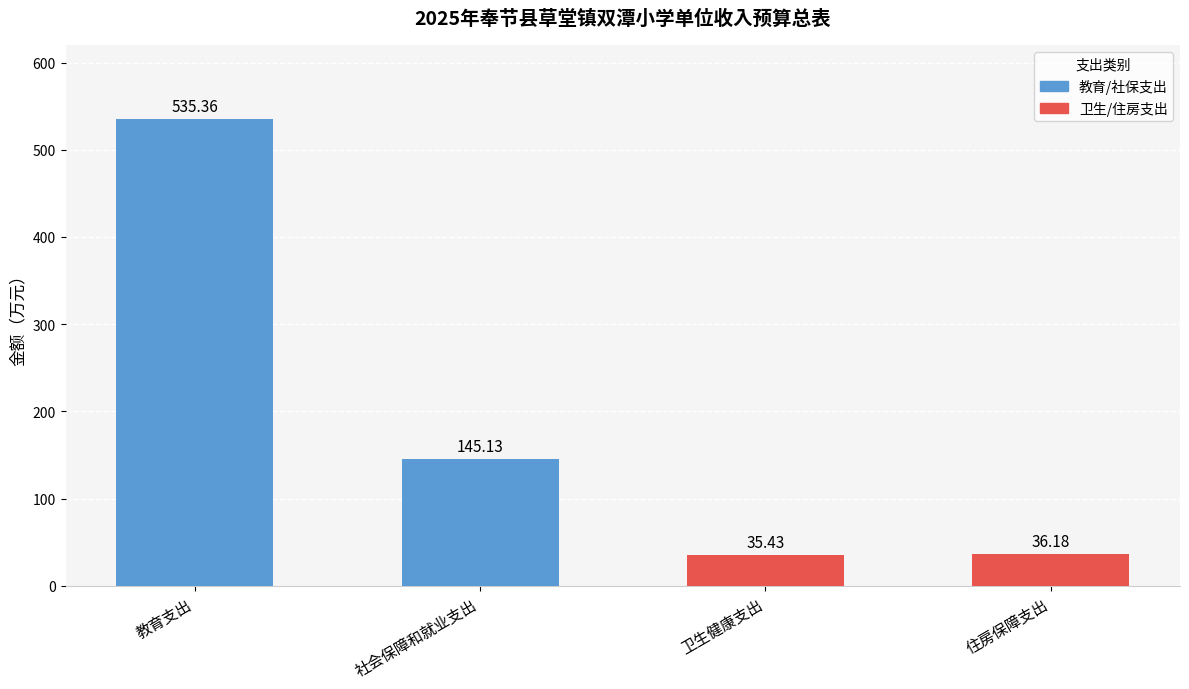

Where does the data first go above 145?

教育支出